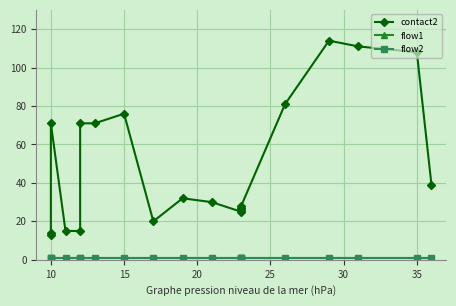

True or false: flow1 and contact2 intersect in this chart.

False